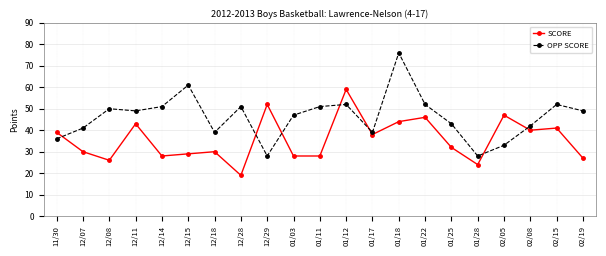

List the series in order of their peak value, lowest first.

SCORE, OPP SCORE